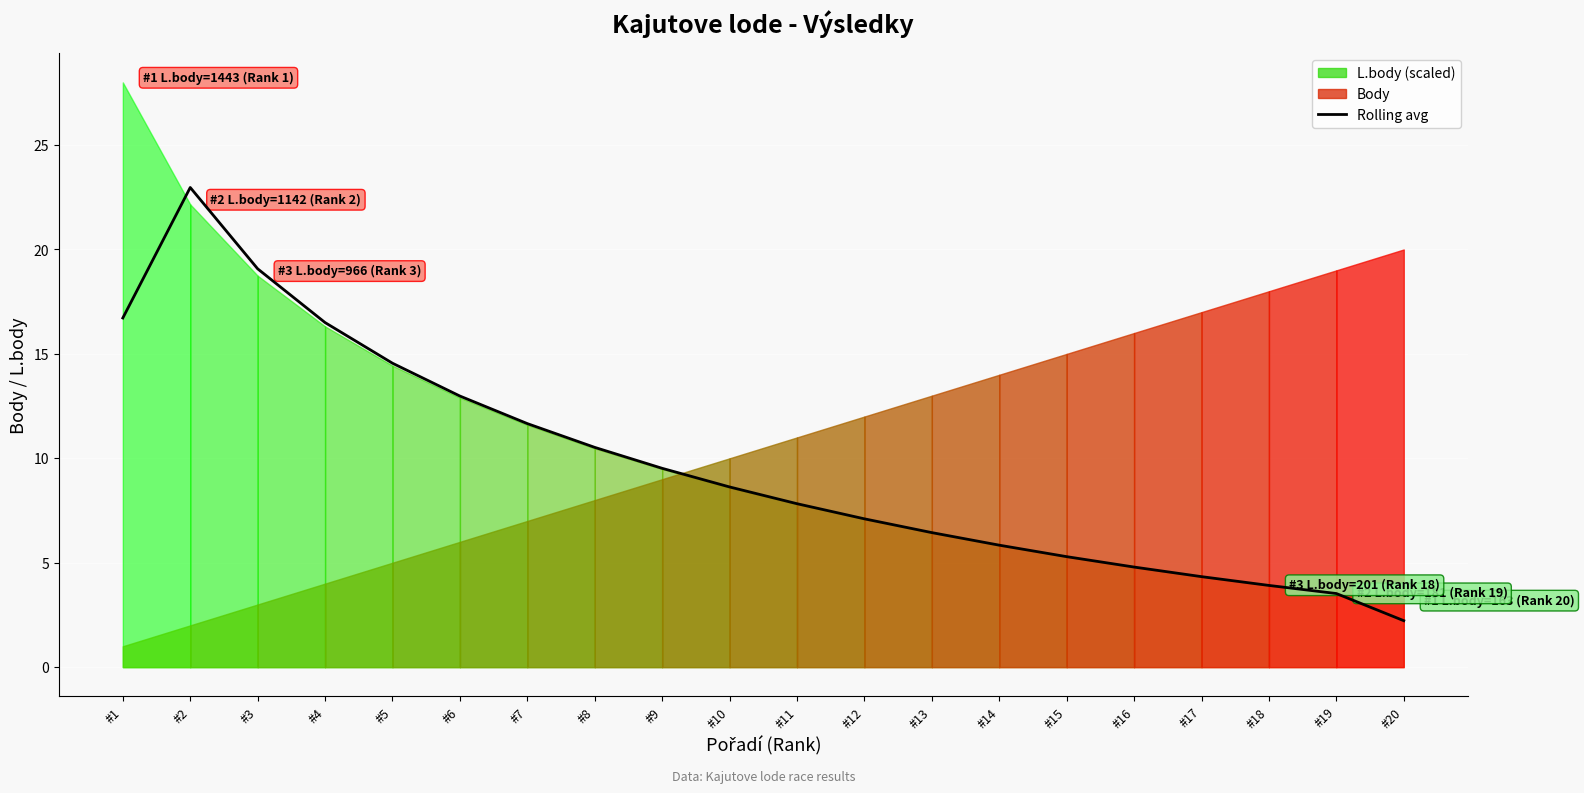

List the labels in order of value, largest first.

#2, #3, #1, #4, #5, #6, #7, #8, #9, #10, #11, #12, #13, #14, #15, #16, #17, #18, #19, #20